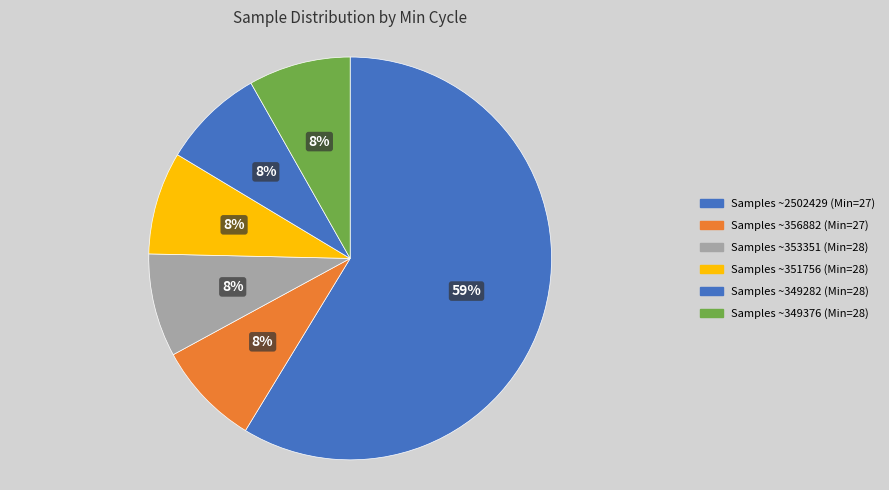

How many segments does this pie chart have?

6